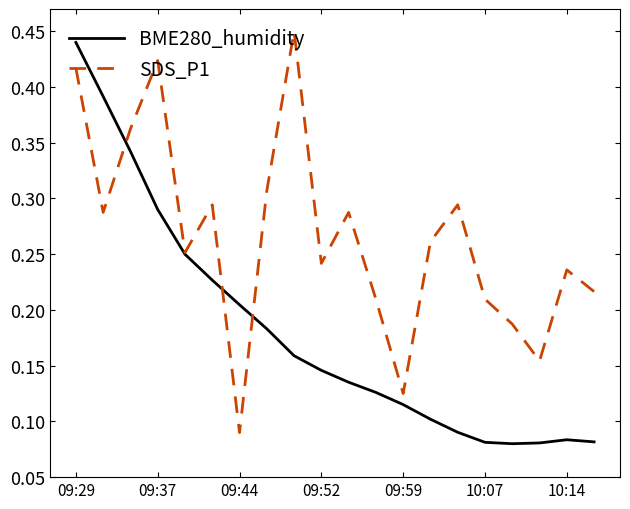

Rank the series by their average value, from highest to lowest.

SDS_P1, BME280_humidity